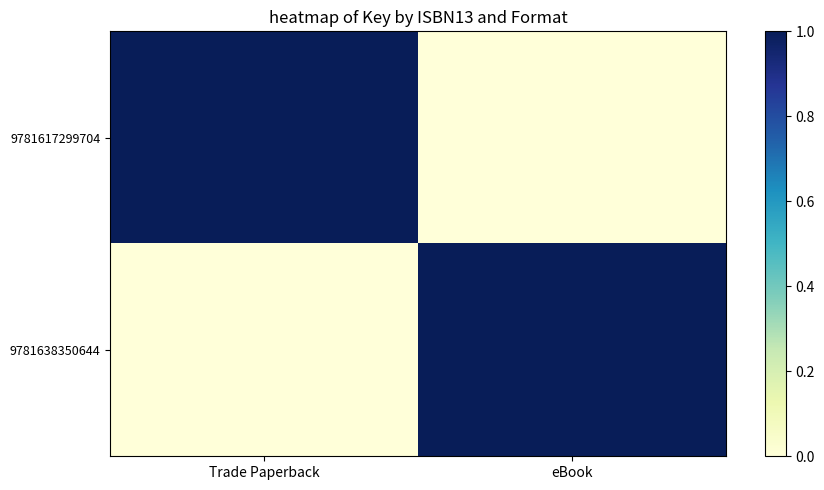

Reading left to right, transcribe all the data shown in this chart.

9781617299704: Trade Paperback=1	eBook=0
9781638350644: Trade Paperback=0	eBook=1